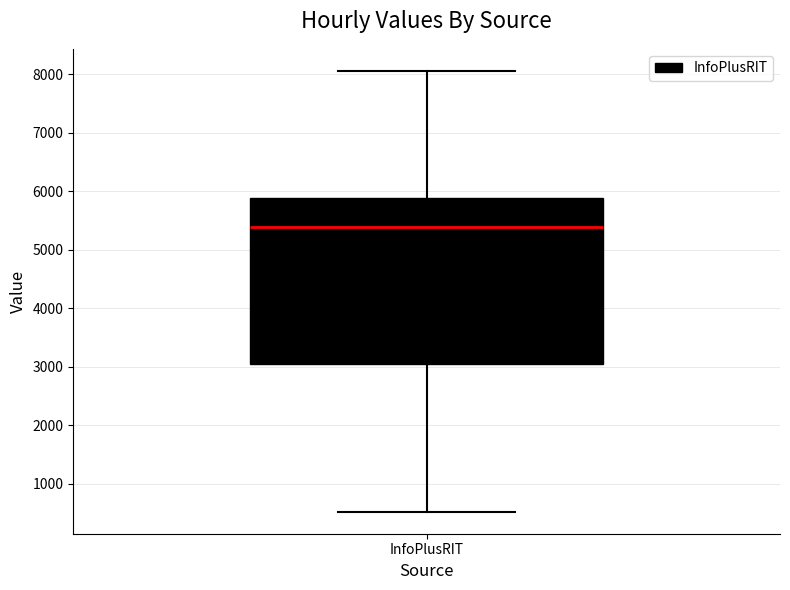

Where does the median line of the box for InfoPlusRIT sit on the y-axis? The values are not printed on the chart, so give them approximately, as read against the axis.

5400